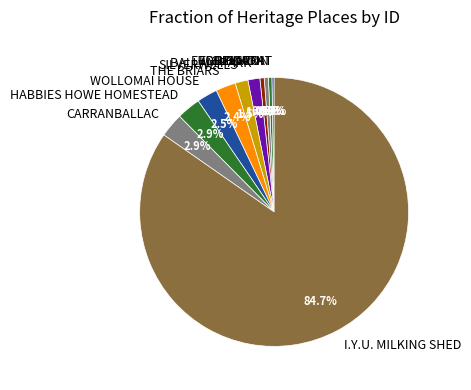

What is the largest slice in the pie chart?

I.Y.U. MILKING SHED